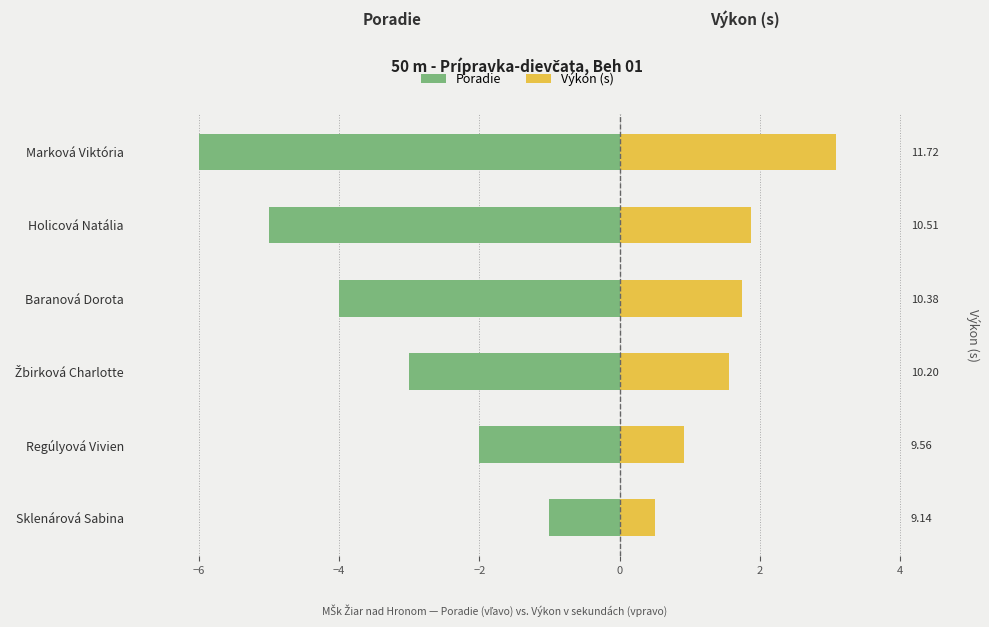

What is the value of the Poradie bar at the 3rd from the left?

-3.0